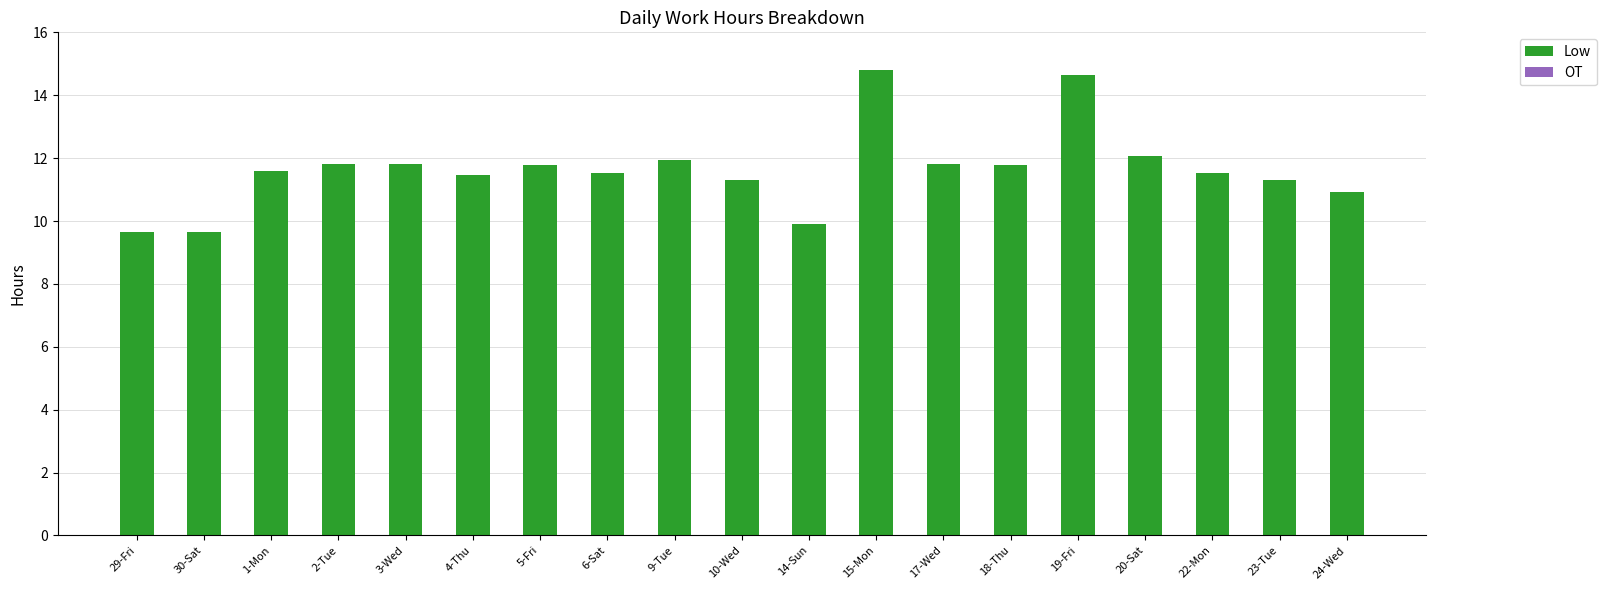

Which has a higher value, 14-Sun or 23-Tue?

23-Tue